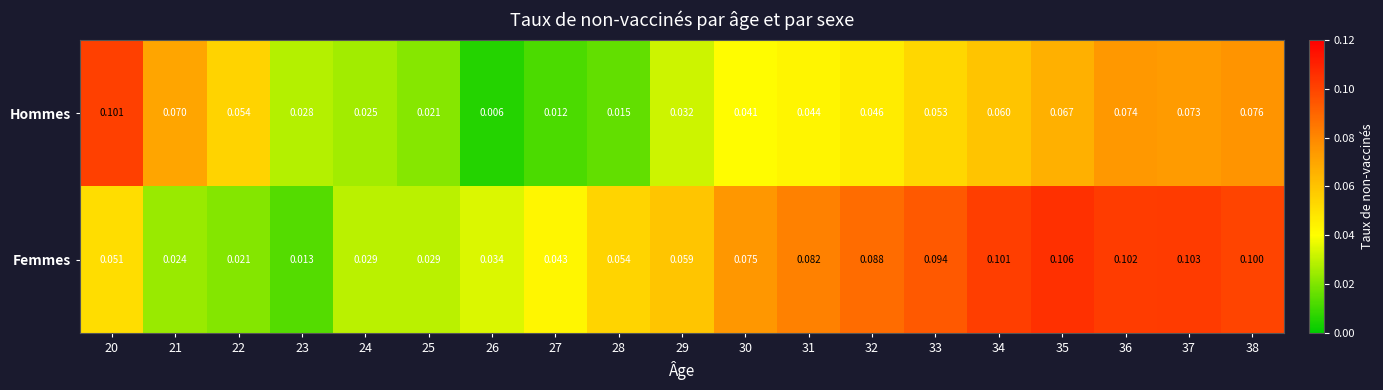

What is the total value across all series at 25?

0.1